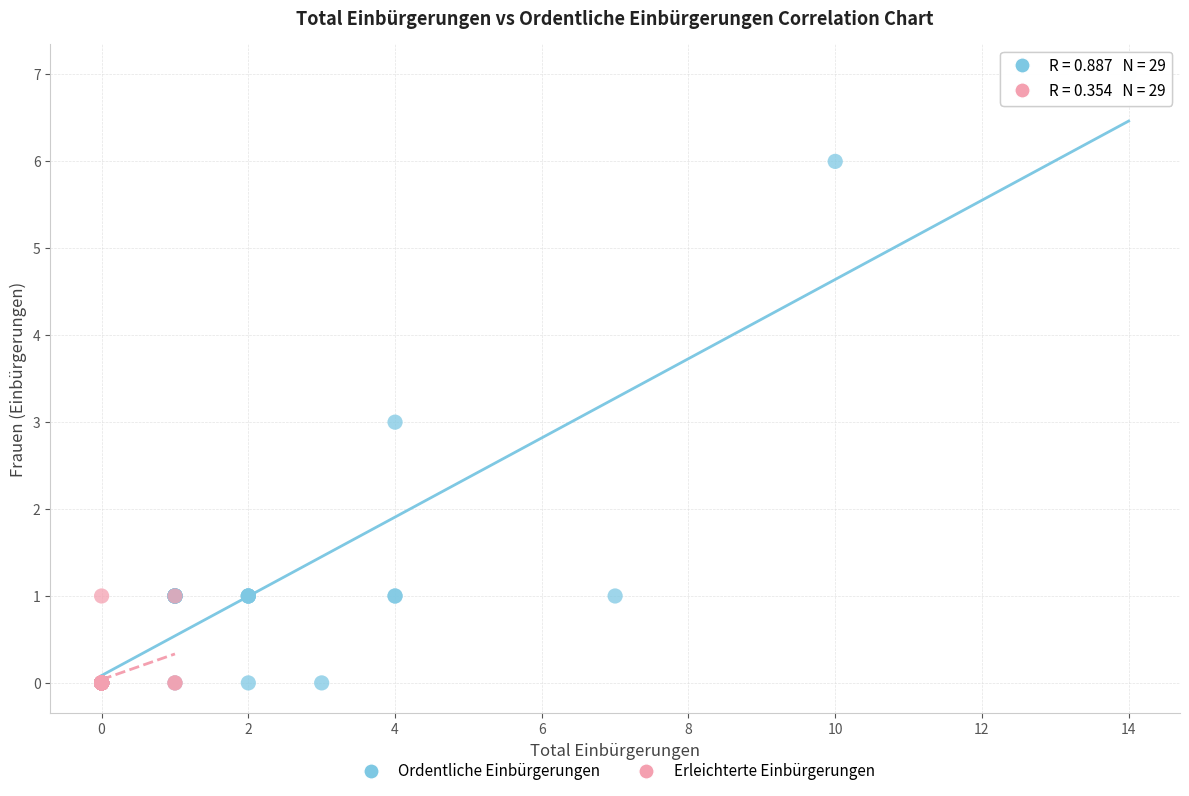

Which series has the largest Y range (max minus min)?

Ordentliche Einbürgerungen